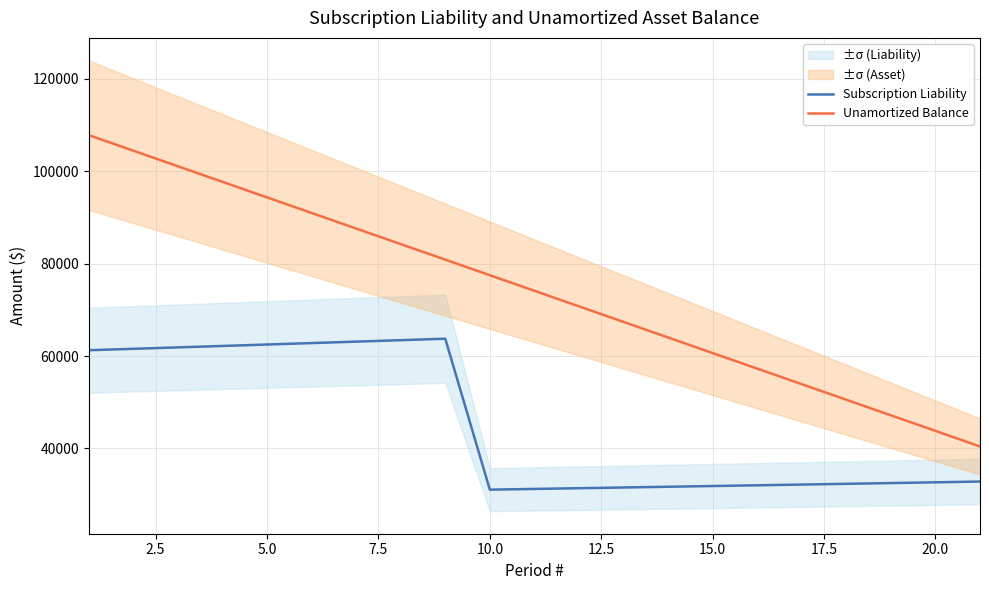

True or false: Subscription Liability and Unamortized Balance intersect in this chart.

False